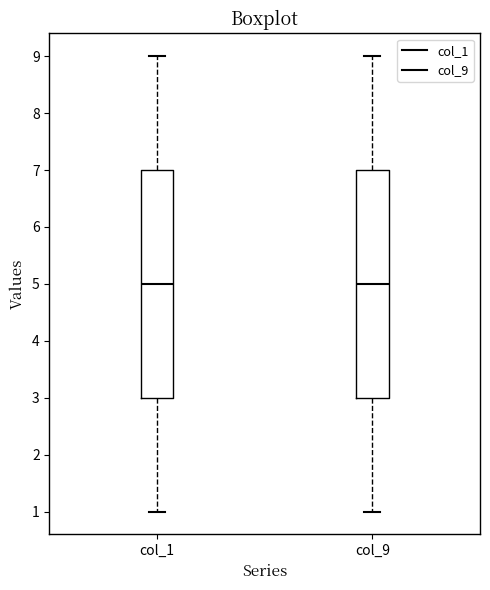

Reading left to right, transcribe this box plot: for each box, give where its median line is, the range the box spans, and where its two whiskers end, as read against the y-axis. The values are not printed on the chart, so give them approximately, as read against the axis.

col_1: median 5, box 3 to 7, whiskers 1 to 9
col_9: median 5, box 3 to 7, whiskers 1 to 9